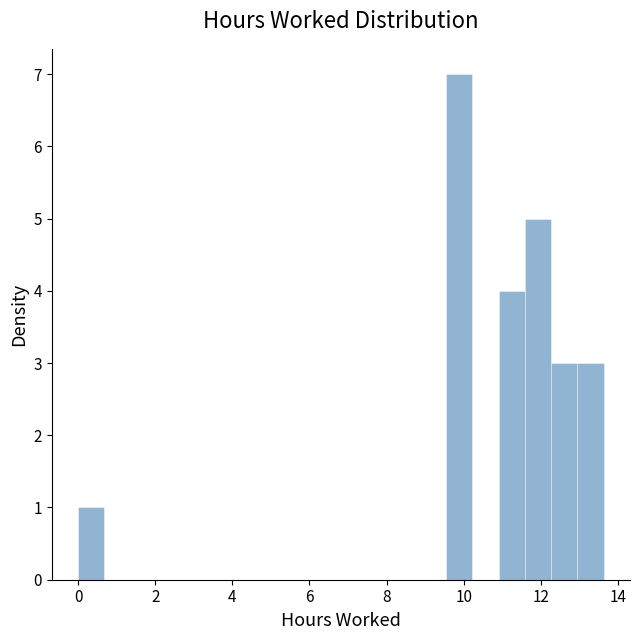

Read against the x-axis, roughly where is the centre of the tallest bar?

9.8